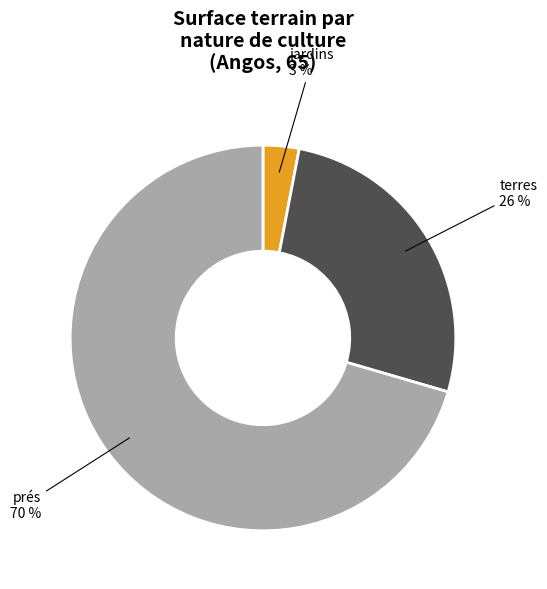

Is there a majority slice in this chart?

Yes